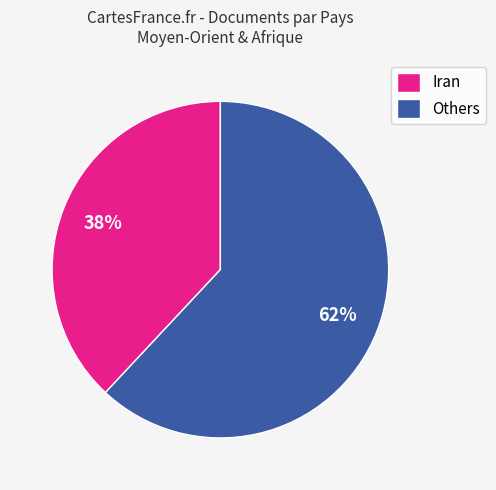

Which slice is the largest?

Others